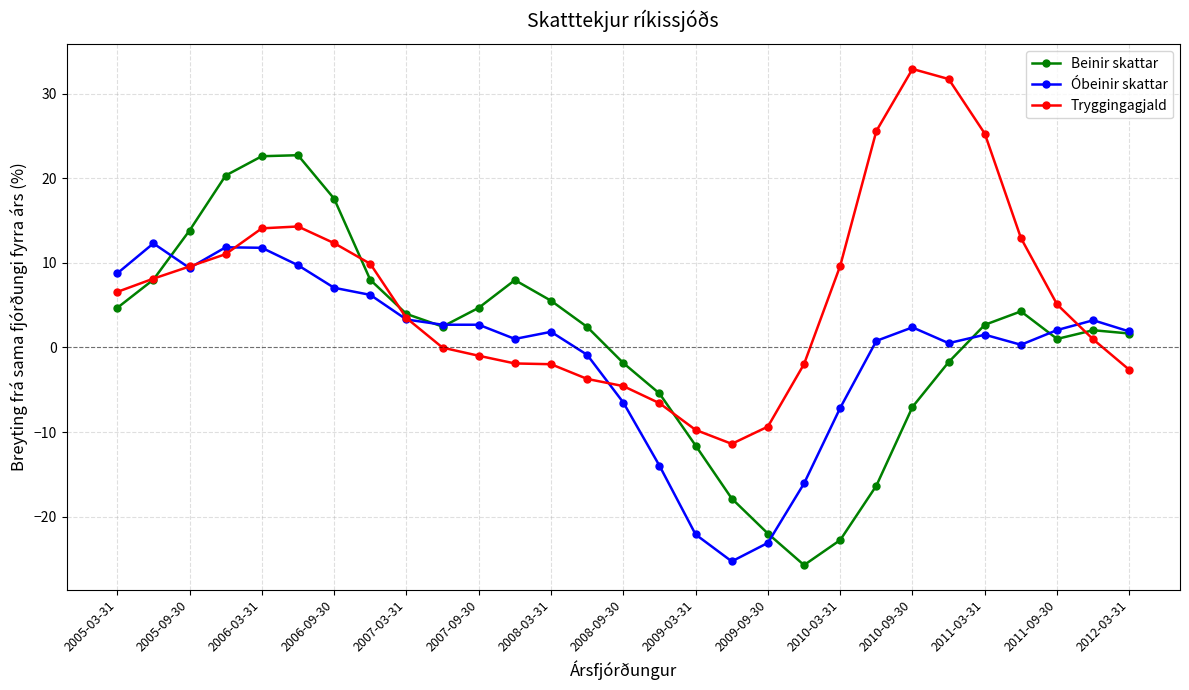

Which series has the largest total across all categories?

Tryggingagjald